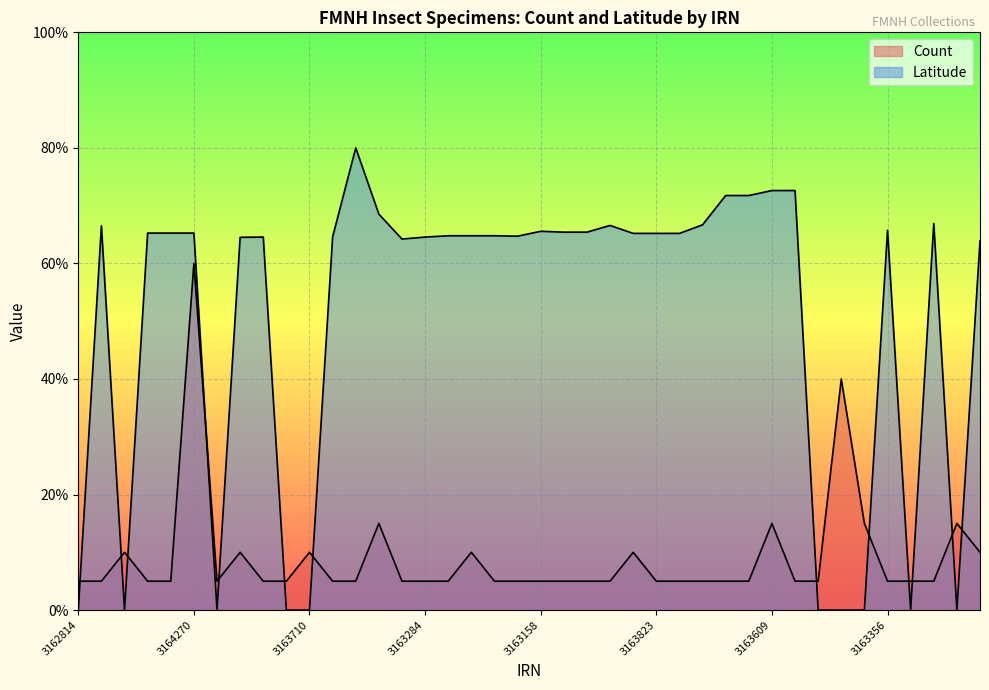

List the series in order of their overall mean, lowest first.

Count, Latitude